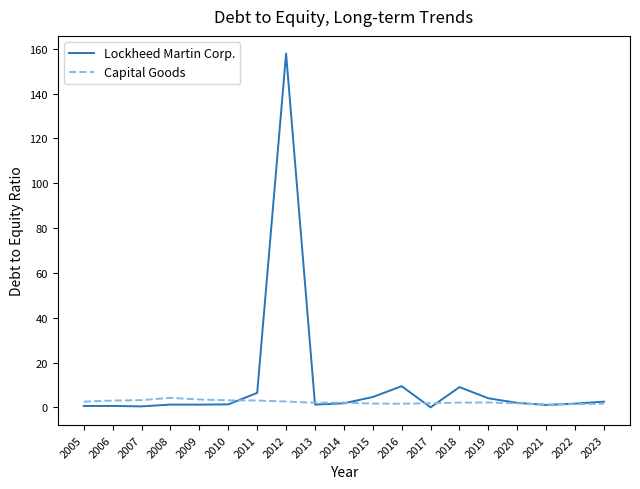

Is it true that Capital Goods equals 4.3 at 2008?

True